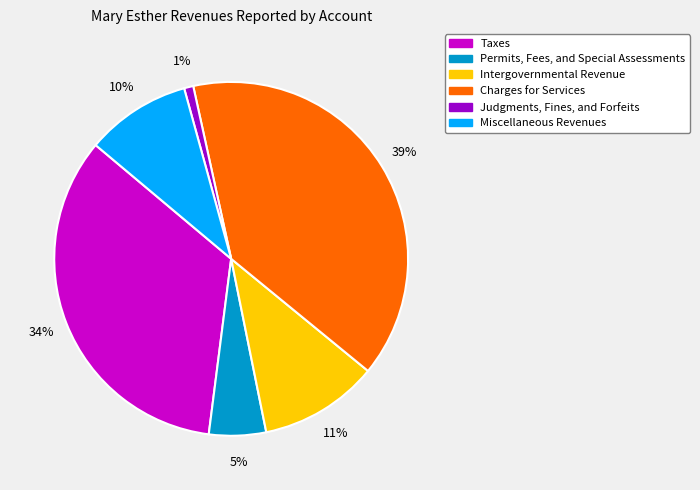

True or false: Taxes accounts for 34% of the total.

True